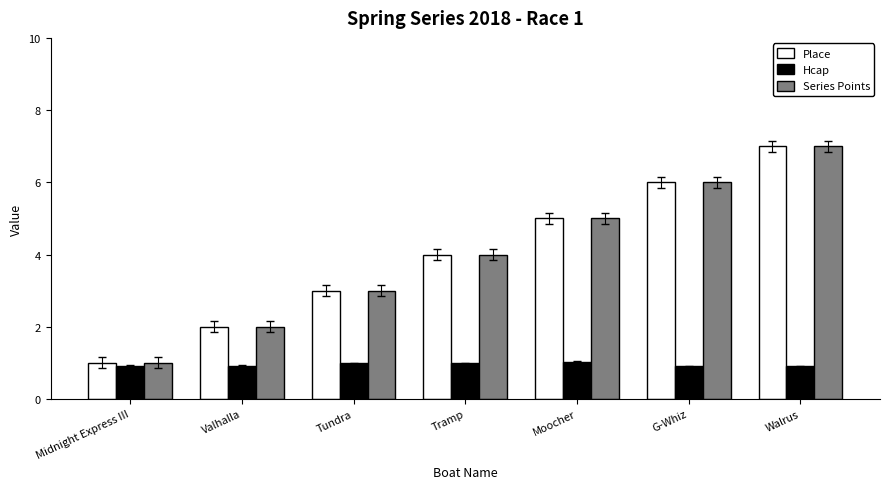

What is the sum of the Hcap values at Moocher and G-Whiz?

1.9